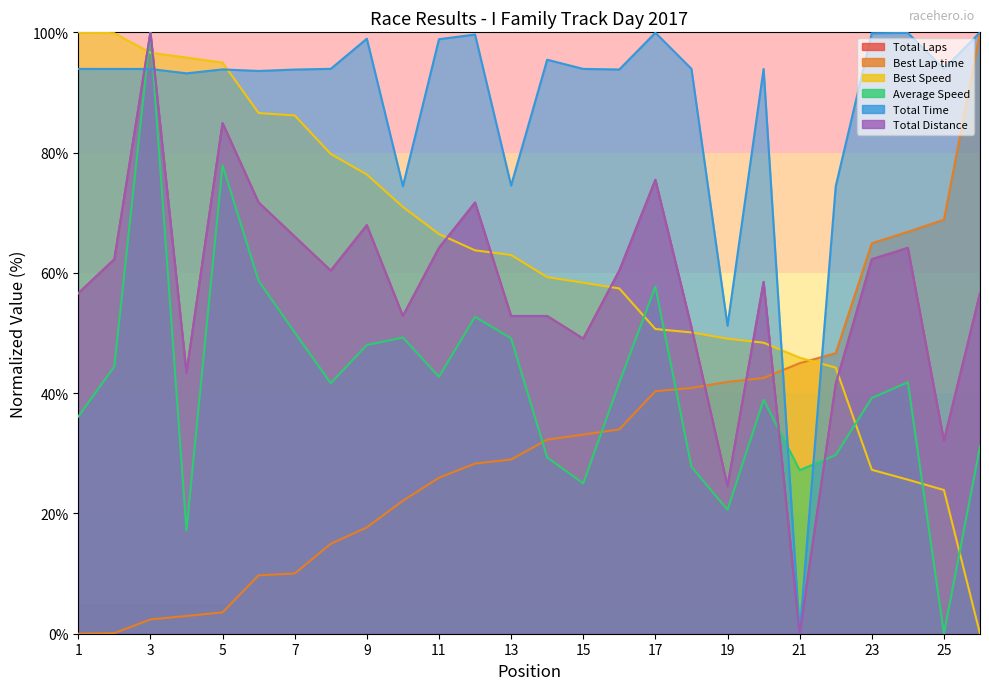

Which category has the lowest value across all series?

21